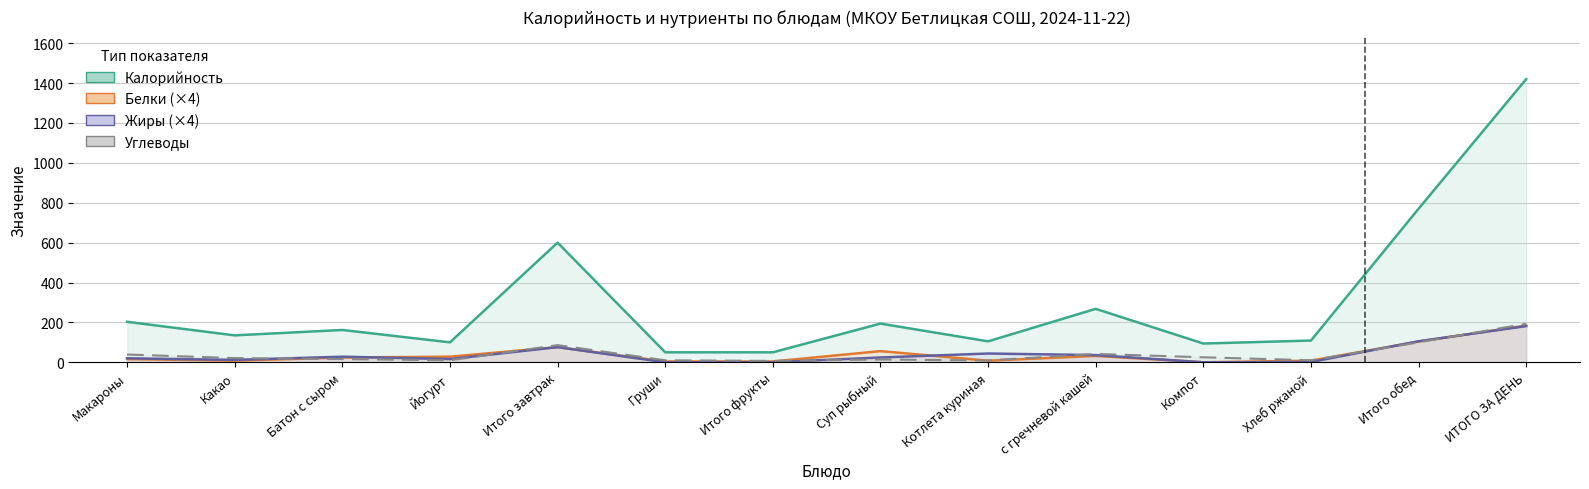

The value of Белки at Батон с сыром is 11.2. True or false?

False